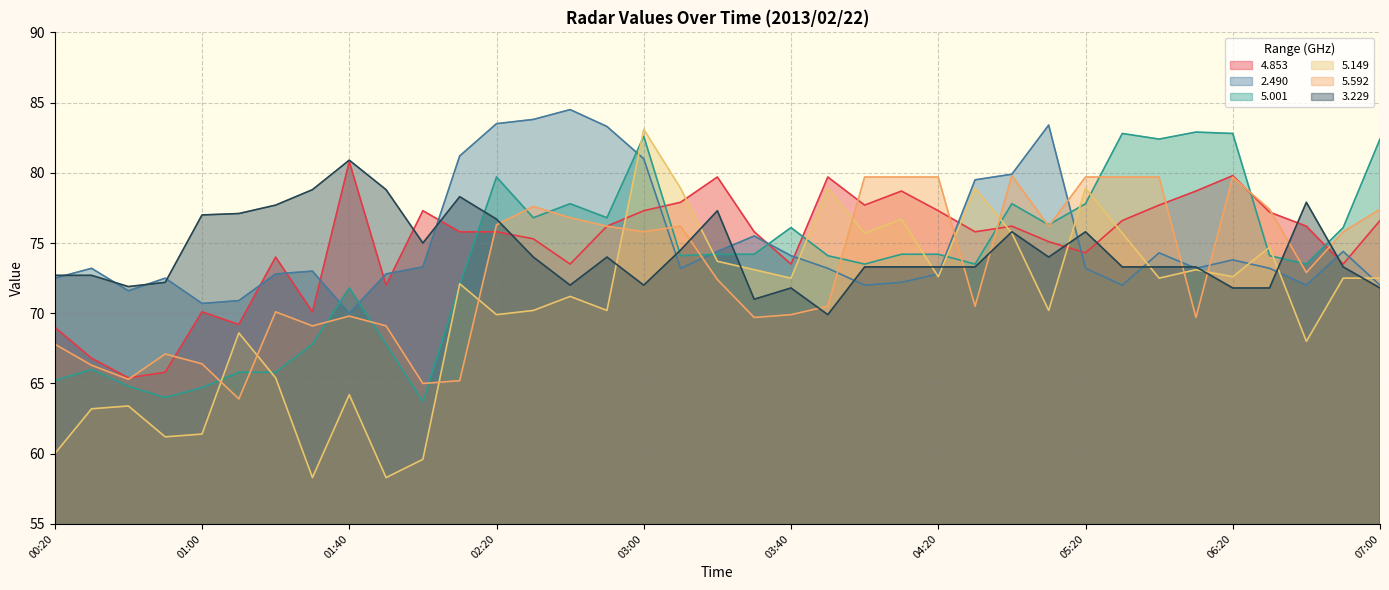

Which series has the largest range (max minus min)?

5.149